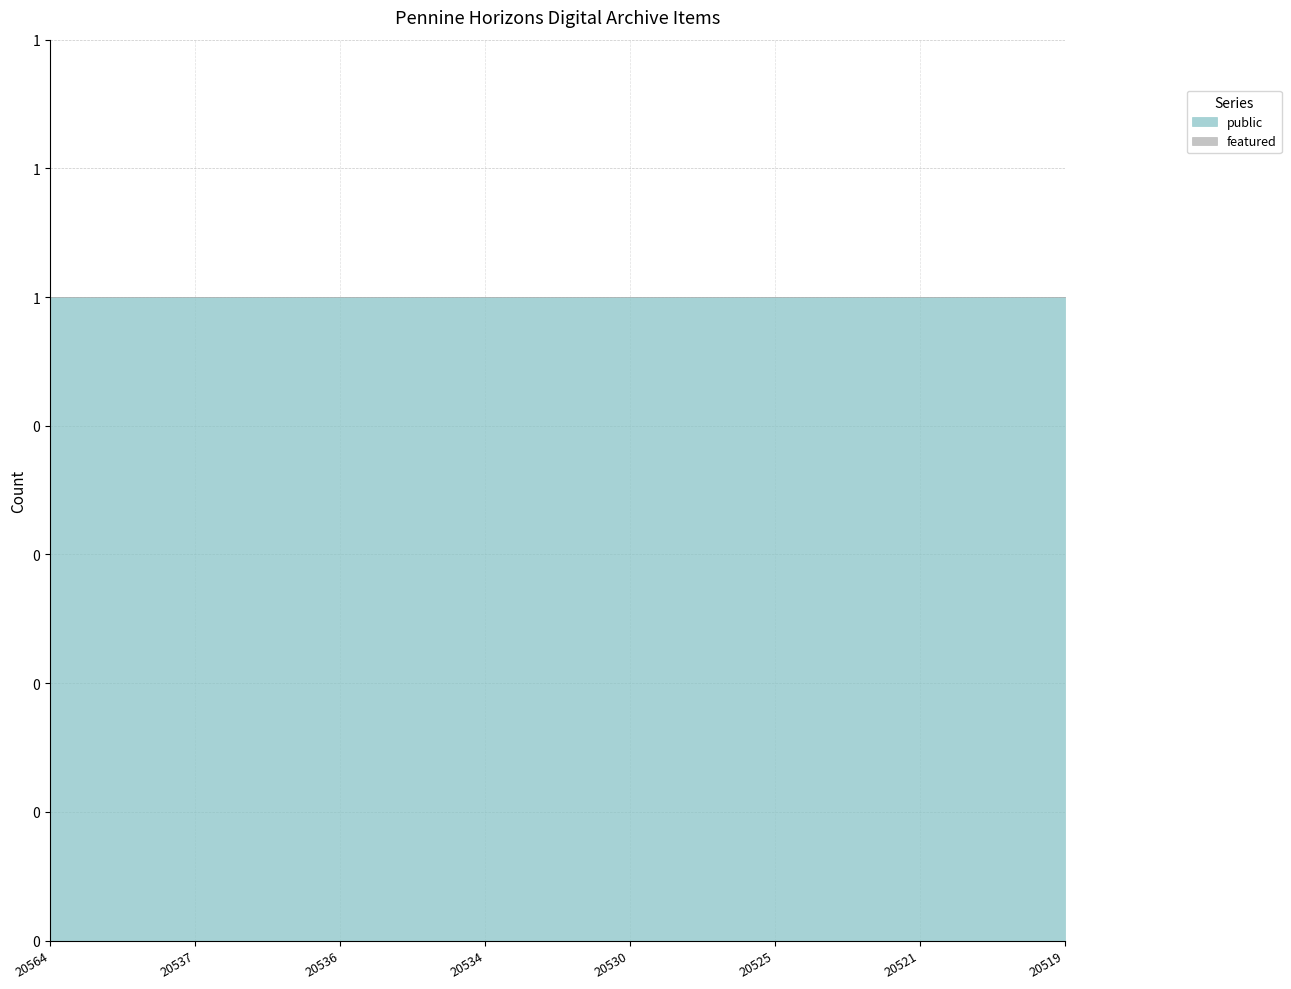

Is the value of public at 20536 greater than the value of featured at 20521?

Yes